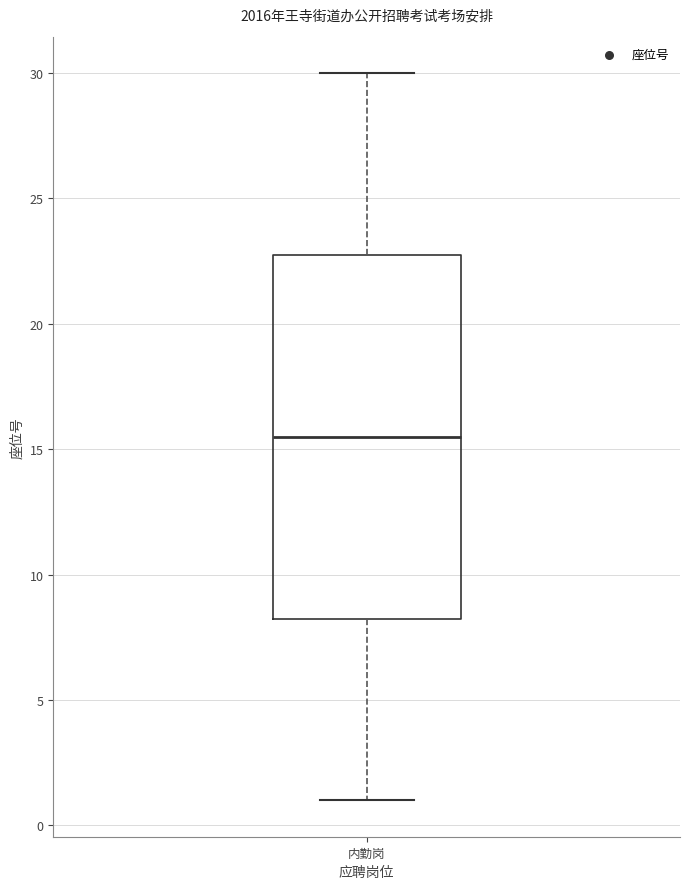

Where does the median line of the box for 内勤岗 sit on the y-axis? The values are not printed on the chart, so give them approximately, as read against the axis.

15.5